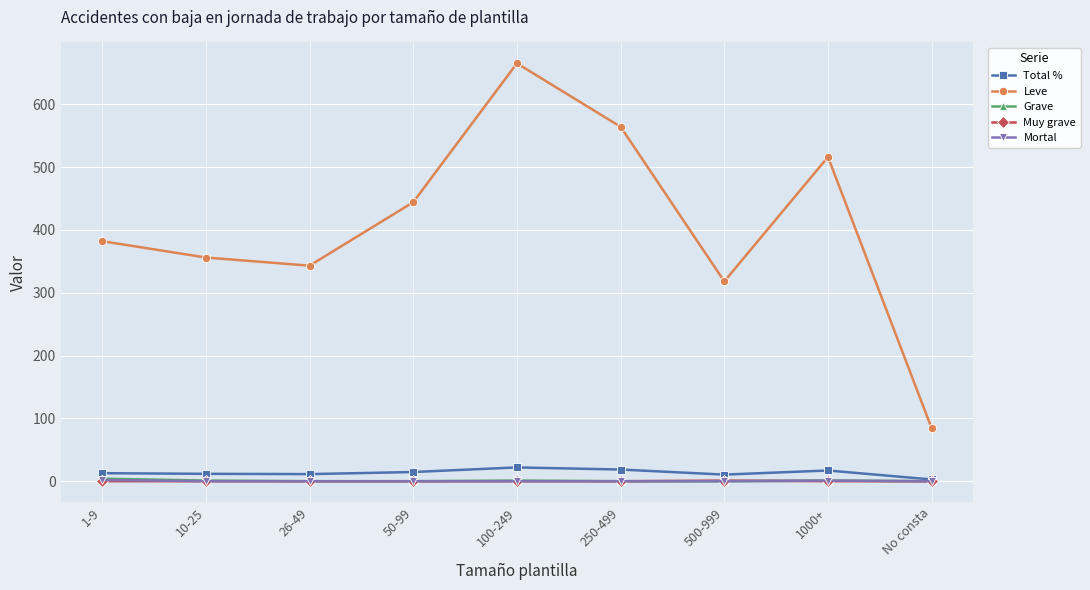

What is the label of the 2nd point from the left?

10-25